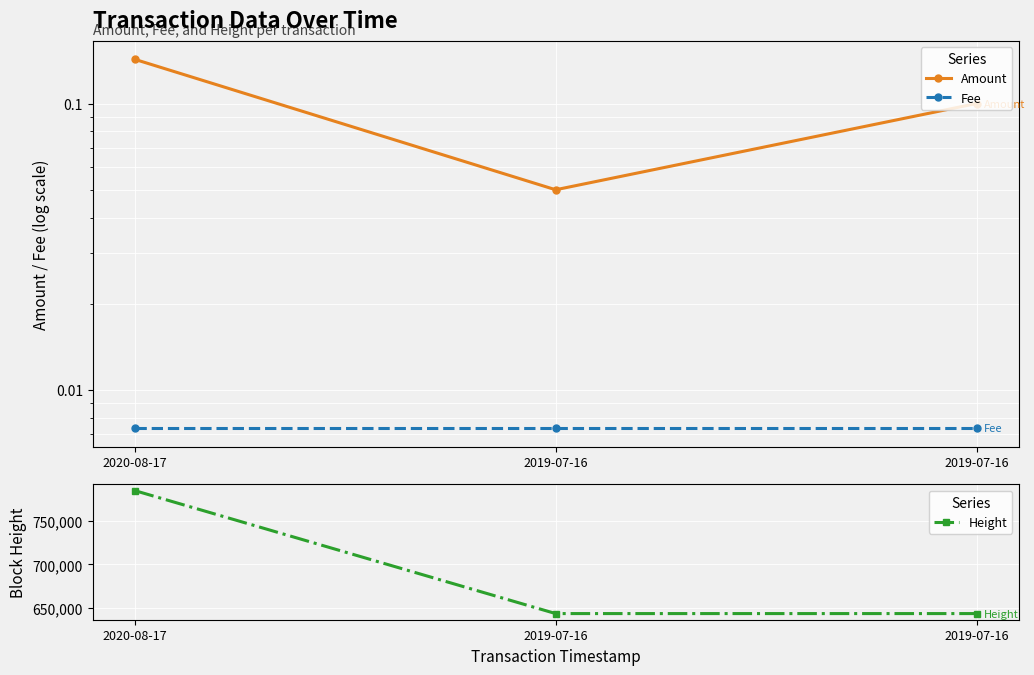

How many distinct data groups are displayed?

3